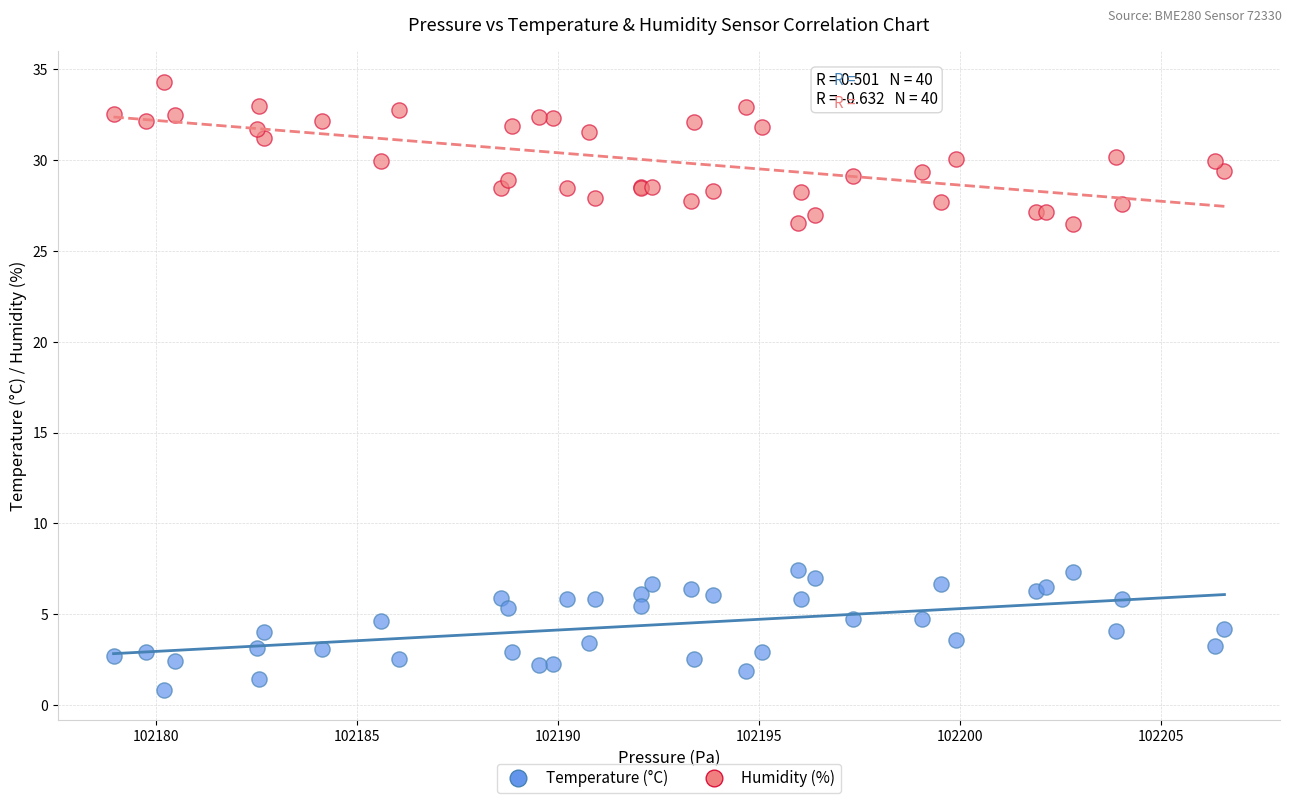

Which series reaches the maximum Y coordinate?

Humidity (%)